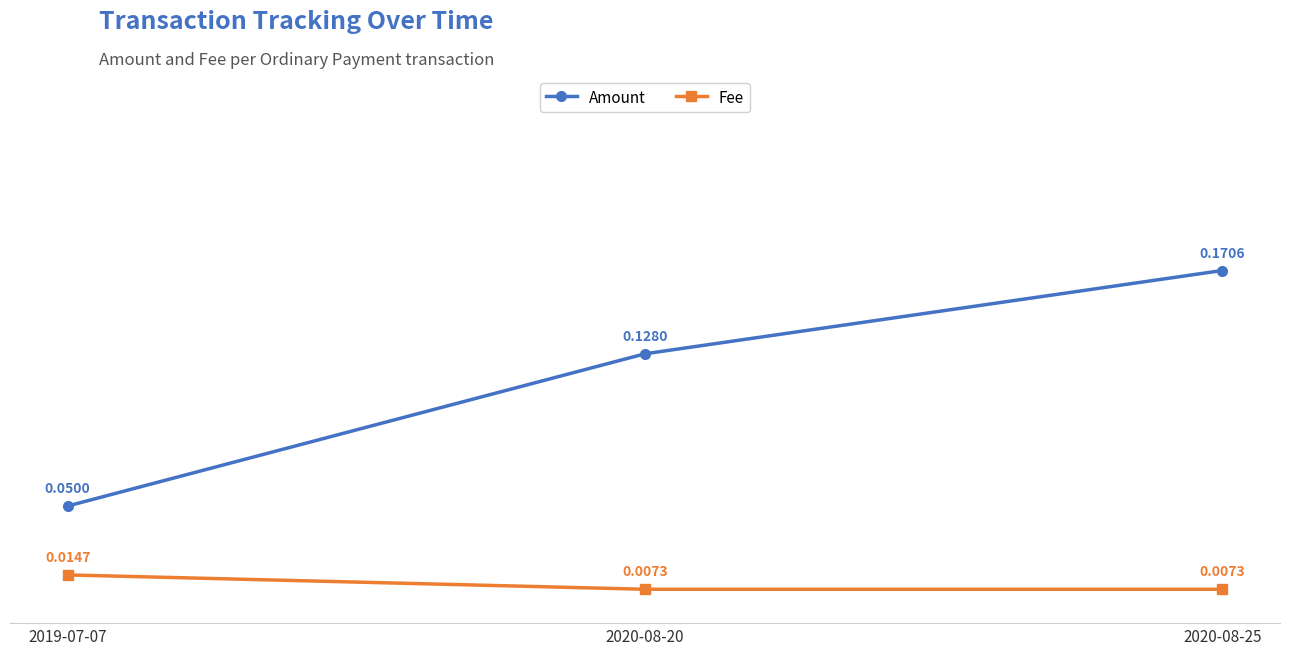

List the labels in order of Amount value, largest first.

2020-08-25, 2020-08-20, 2019-07-07